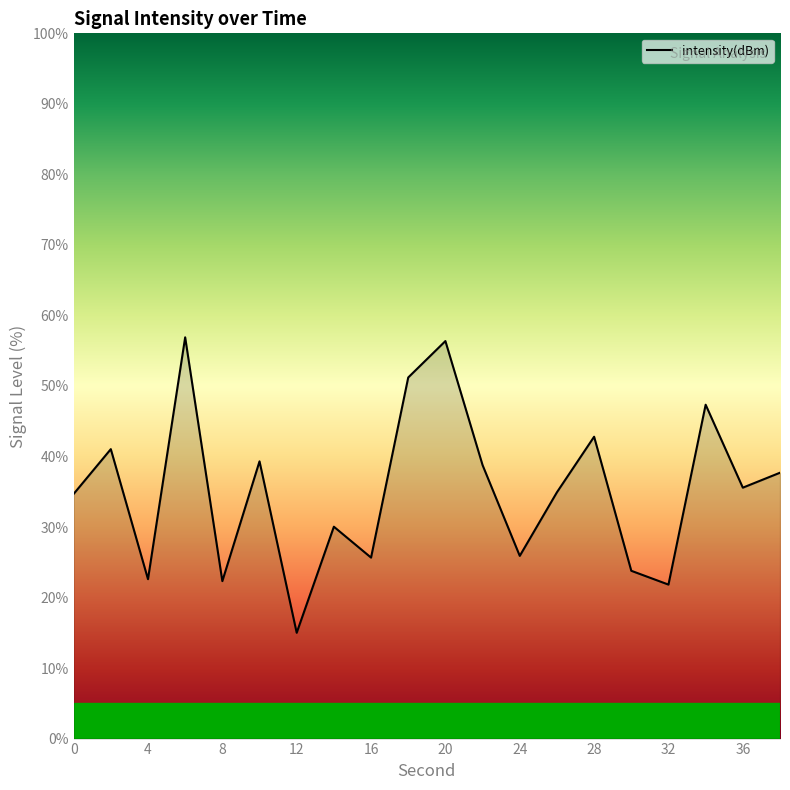

What is the average value?

35.2